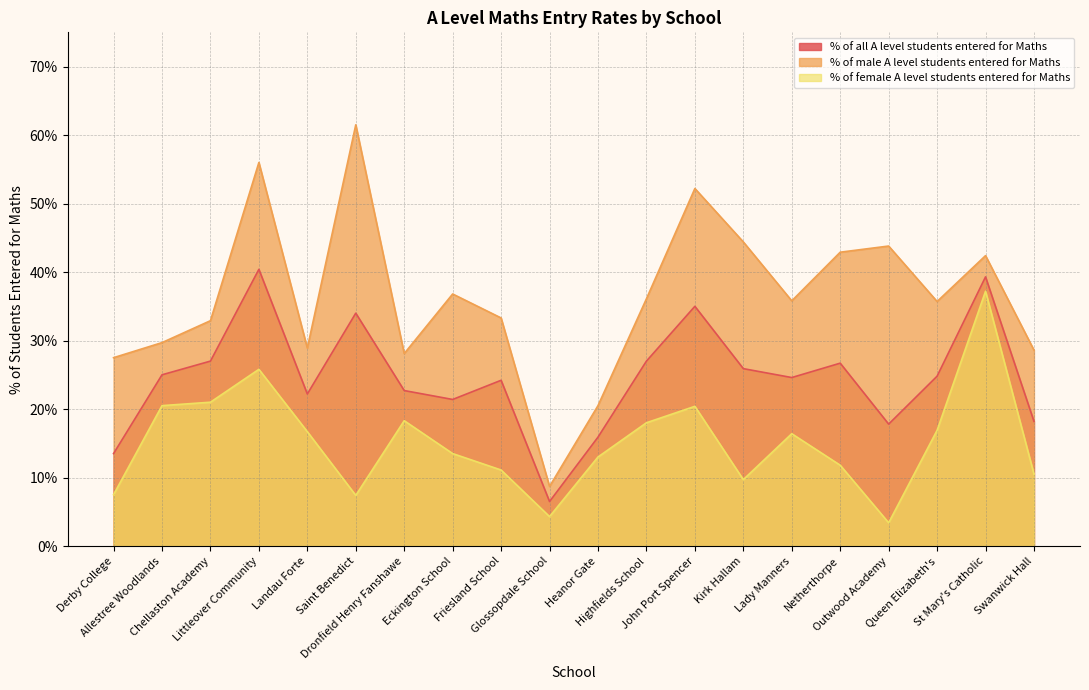

At St Mary's Catholic, list the series in order from smallest to largest.

% of female A level students entered for Maths, % of all A level students entered for Maths, % of male A level students entered for Maths